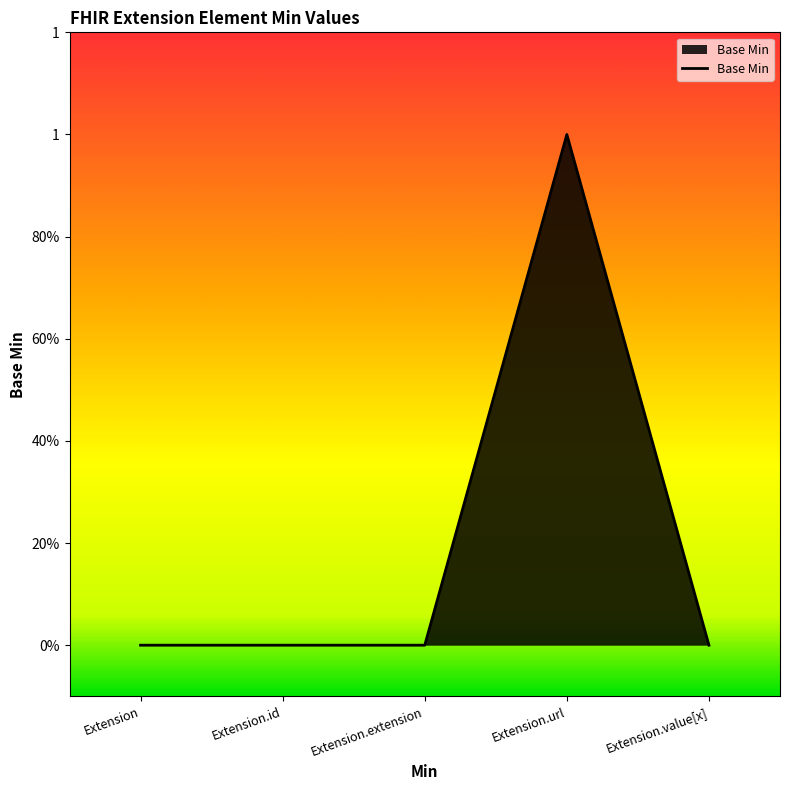

Rank the categories by value from lowest to highest.

Extension, Extension.id, Extension.extension, Extension.value[x], Extension.url